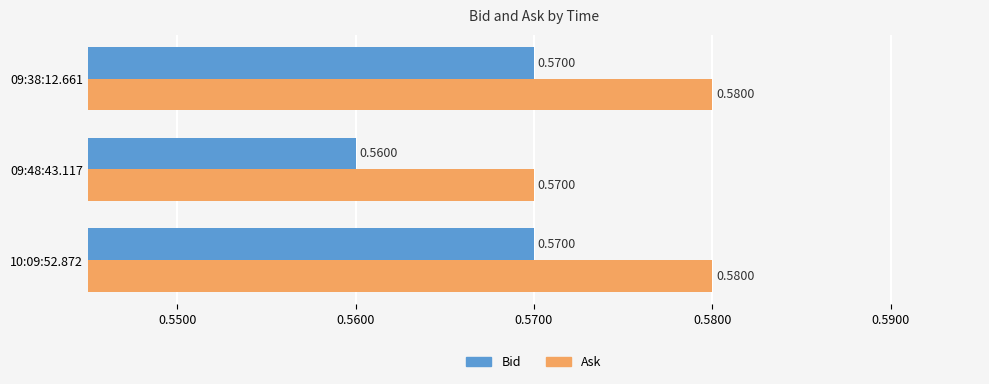

How many Ask values are between 0 and 1?

3